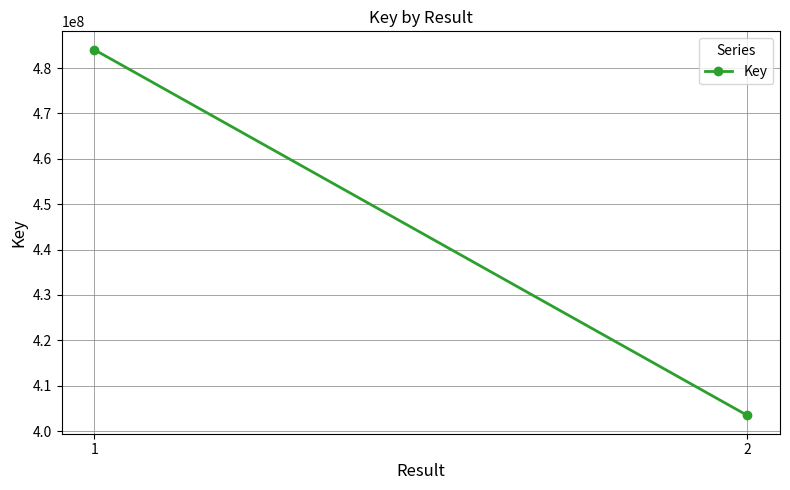

How many lines are shown in the chart?

1